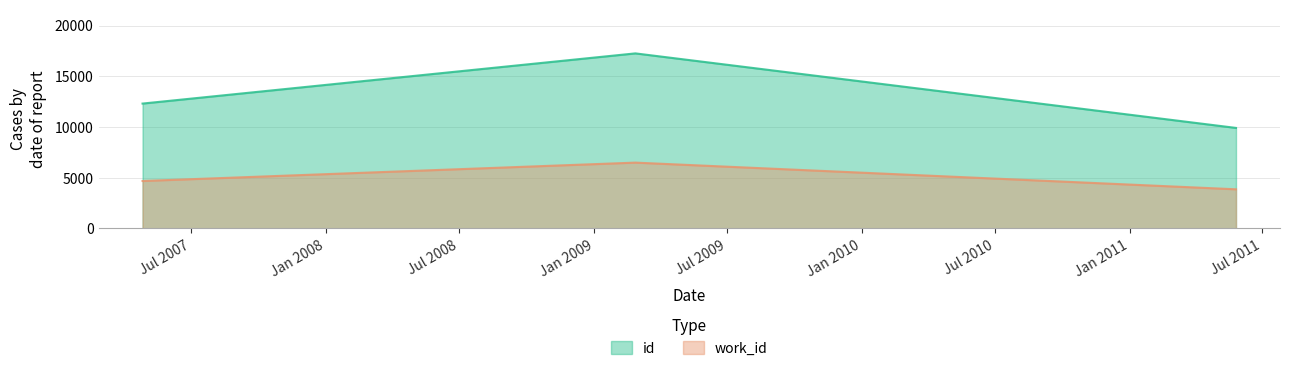

Rank the series at 2009-02-26 from lowest to highest value.

work_id, id